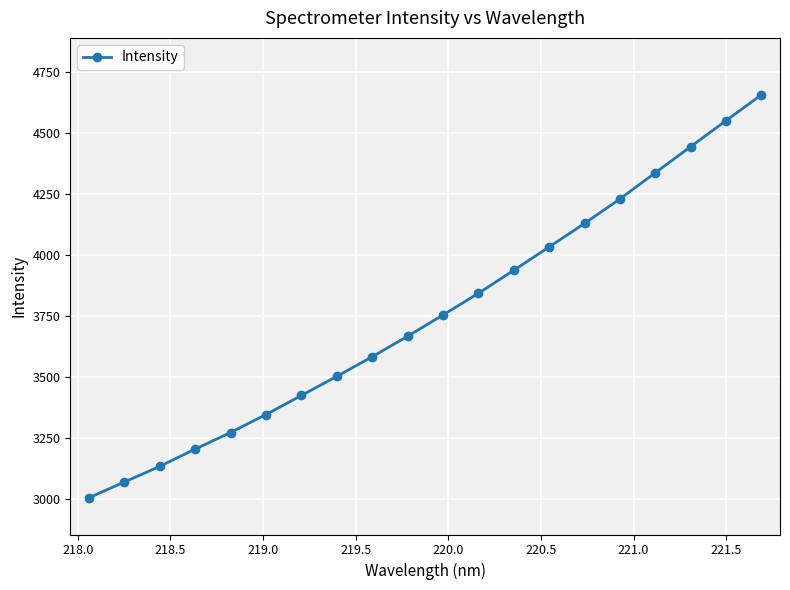

What is the value of the 4th point from the left?

3205.2